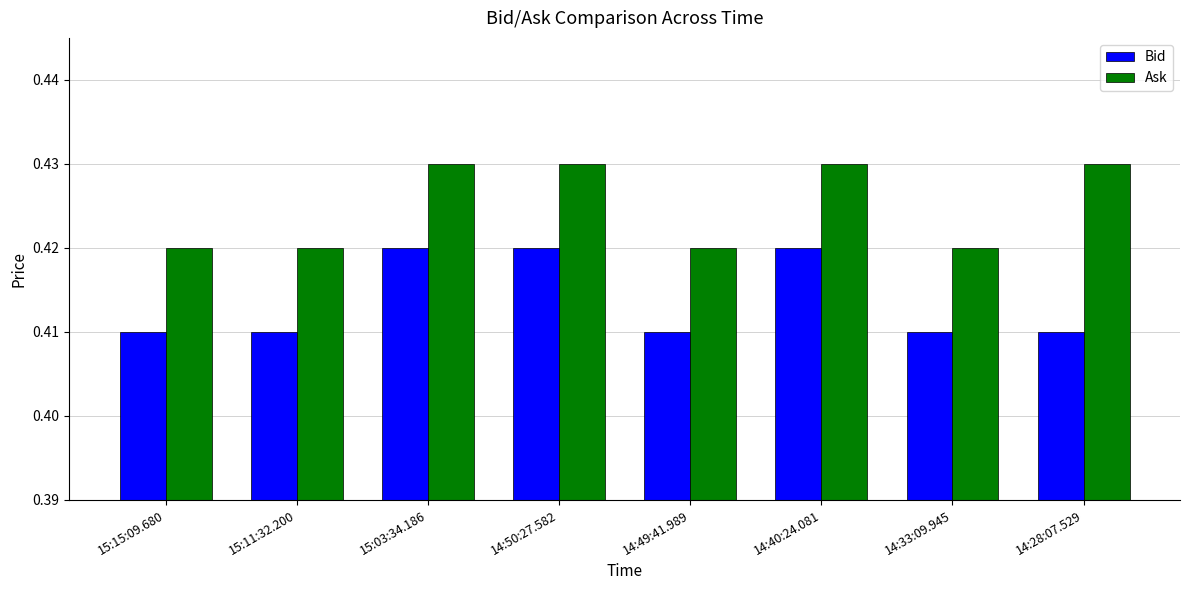

Which series has the largest total across all categories?

Ask